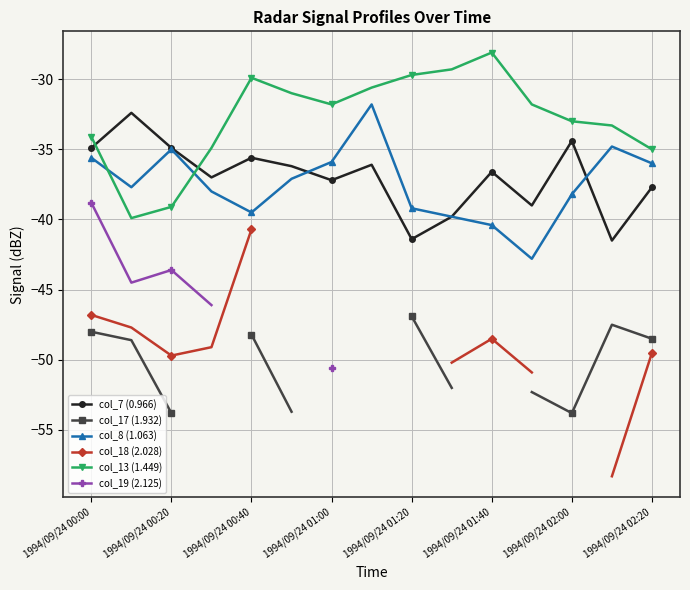

What is the difference between the second highest and minimum values in the col_17 (1.932) series?

5.8